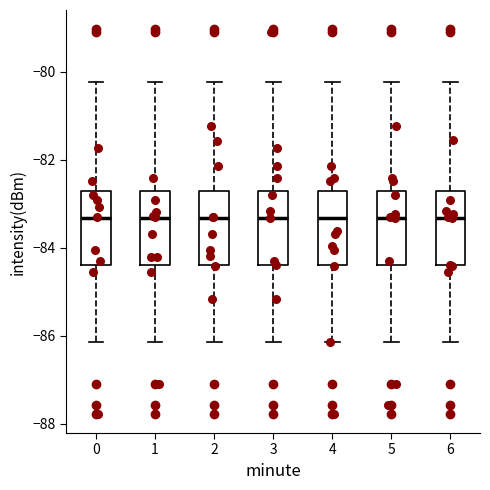

Where does the upper whisker of the box at x = 3 end on the y-axis? The values are not printed on the chart, so give them approximately, as read against the axis.

-80.2